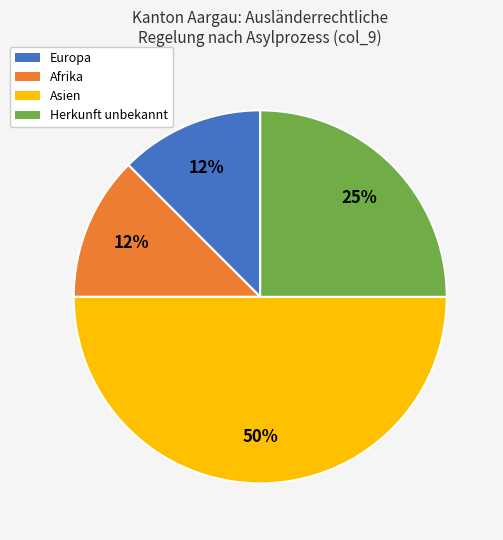

To the nearest percent, what is the average slice percentage?

25%